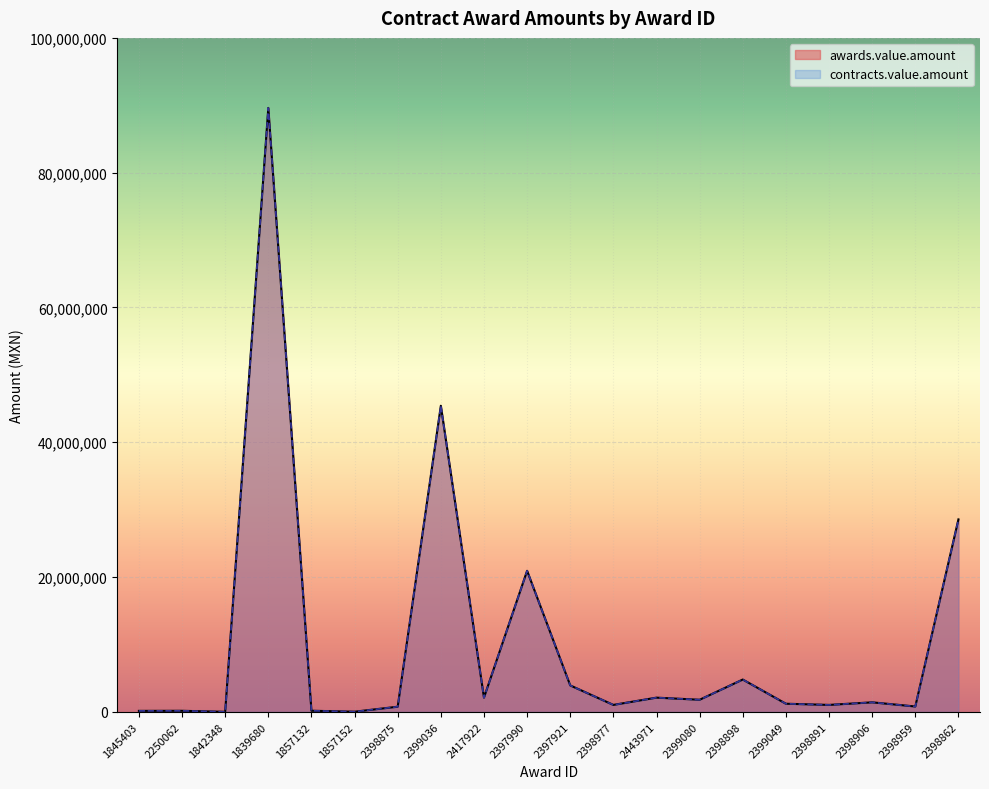

At which category is the sum across all series the highest?

1839680